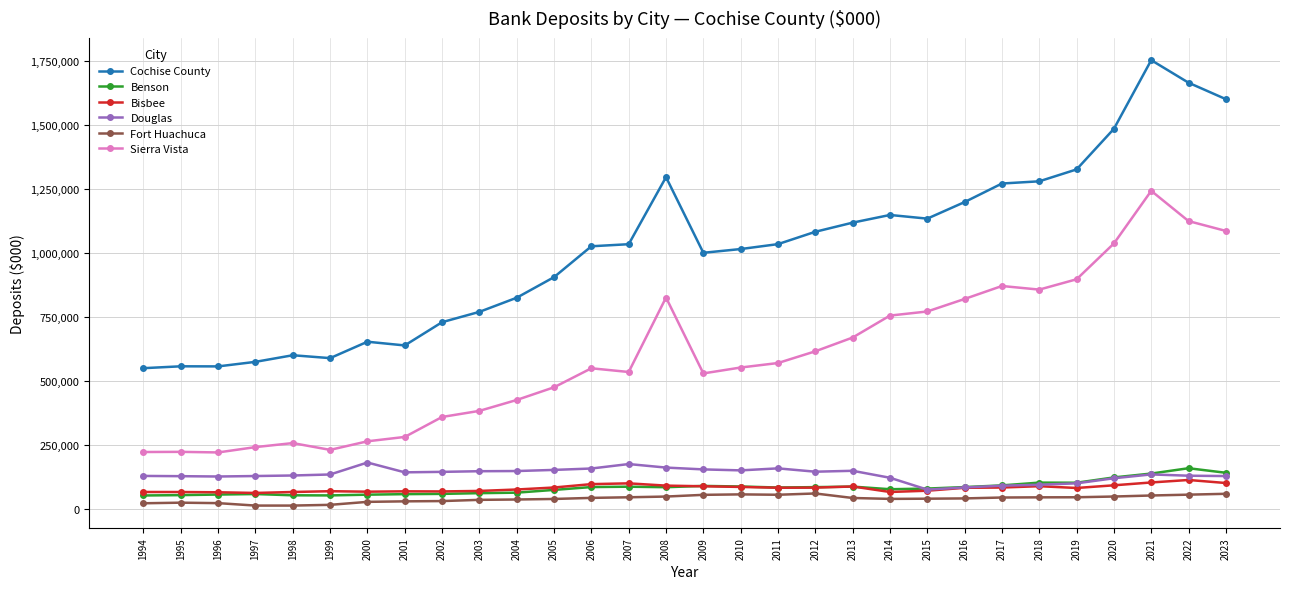

Which series has the largest total across all categories?

Cochise County